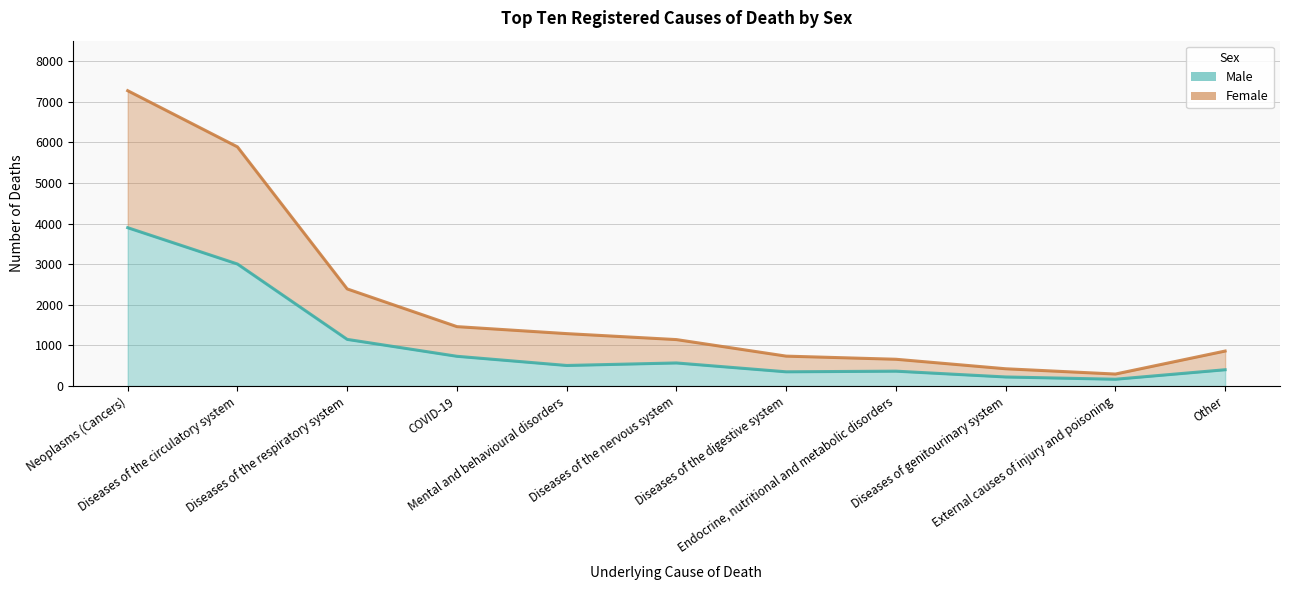

List the series in order of their peak value, highest first.

Female, Male